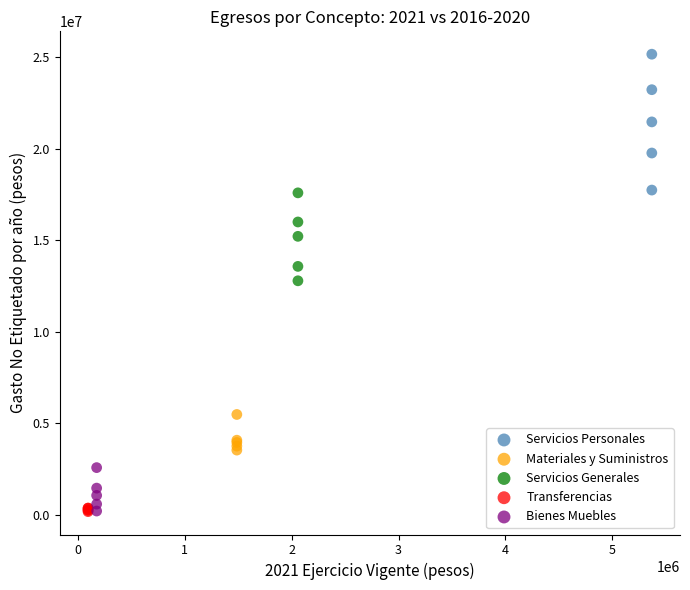

Which series reaches the maximum Y coordinate?

Servicios Personales